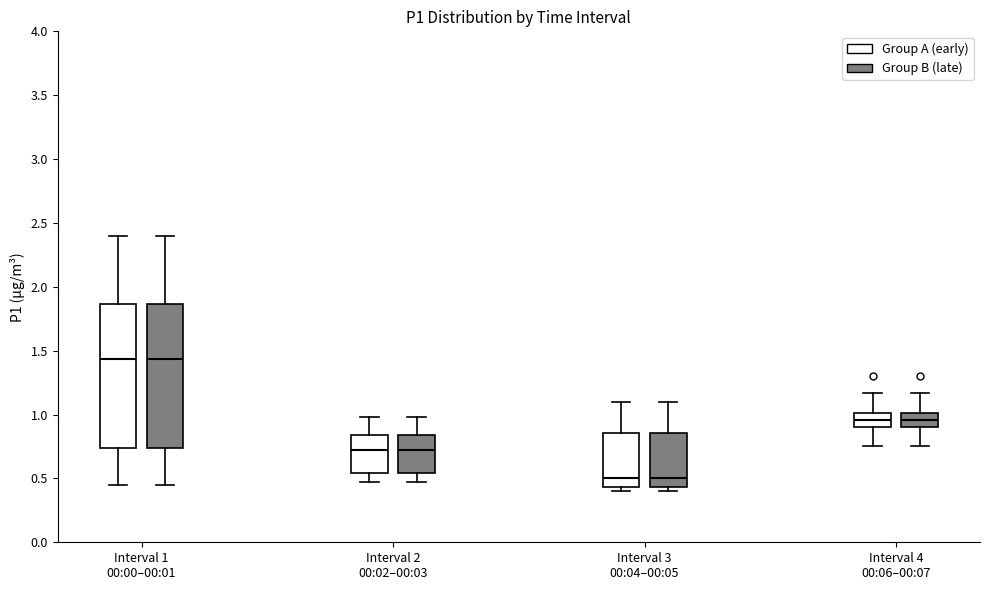

Where does the upper whisker of the box for Interval 3 00:04–00:05 (Group B (late)) end on the y-axis? The values are not printed on the chart, so give them approximately, as read against the axis.

1.10